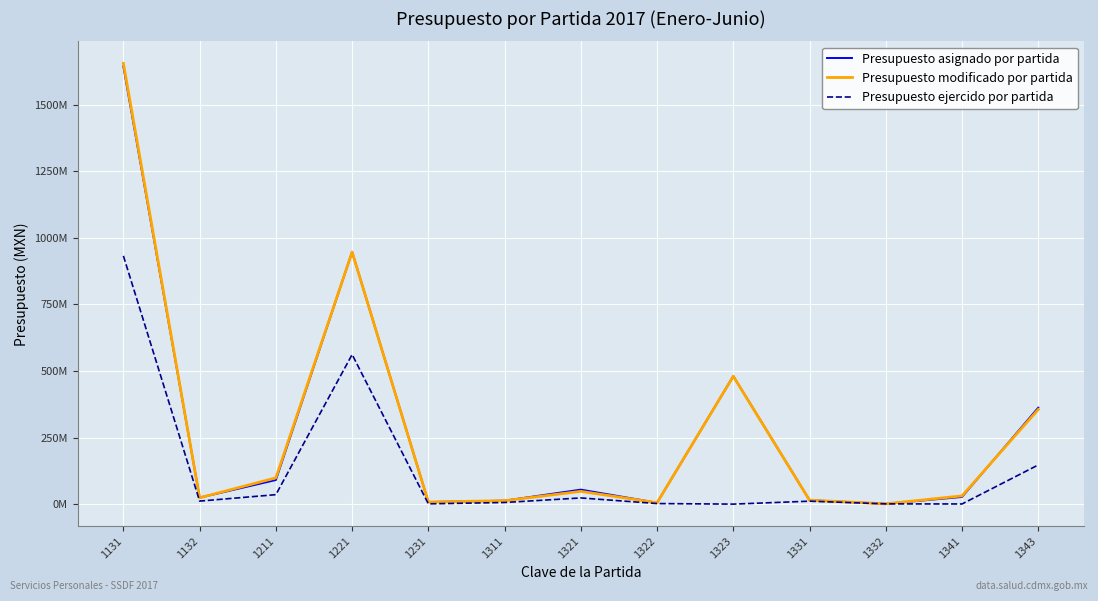

What are all the series names shown in the legend?

Presupuesto asignado por partida, Presupuesto modificado por partida, Presupuesto ejercido por partida